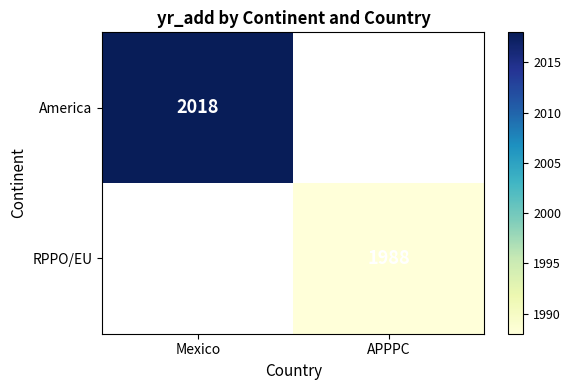

The RPPO/EU series shows 832 at APPPC. True or false?

False